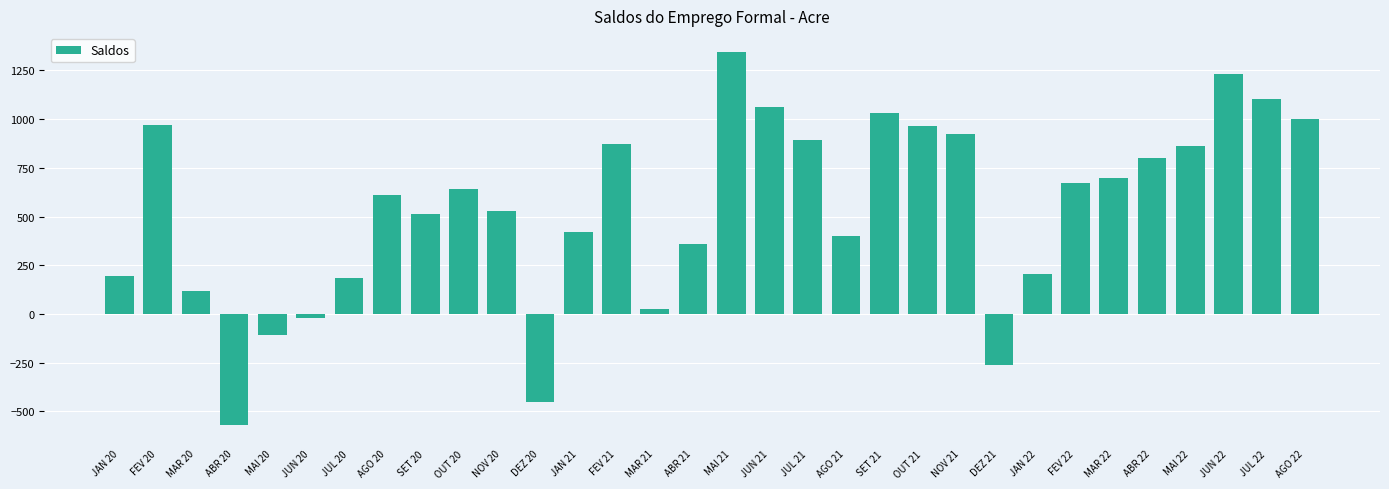

How many data points does each series have?

32